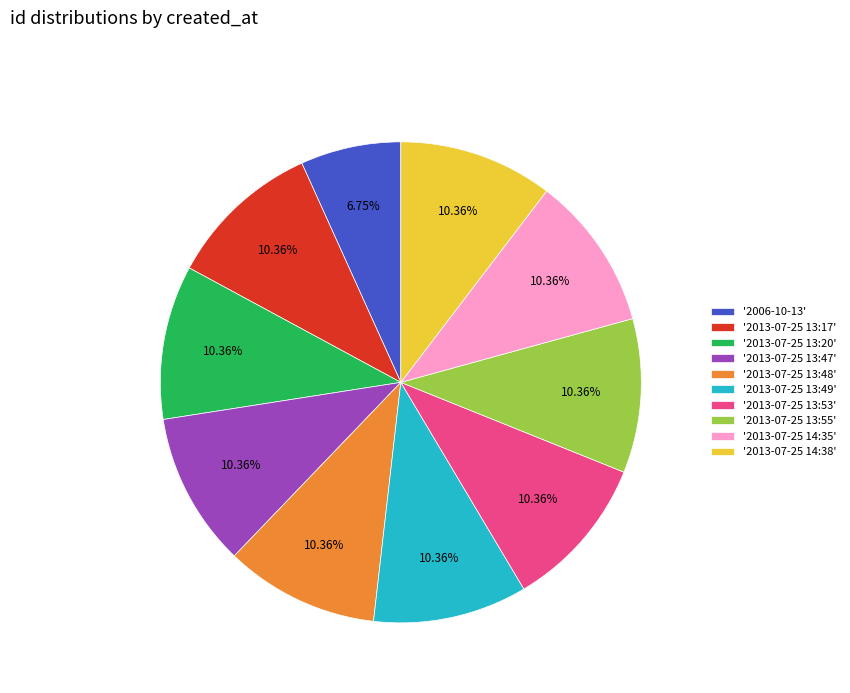

What is the ratio of the value at '2013-07-25 14:38' to the value at '2013-07-25 13:49'?

1.0